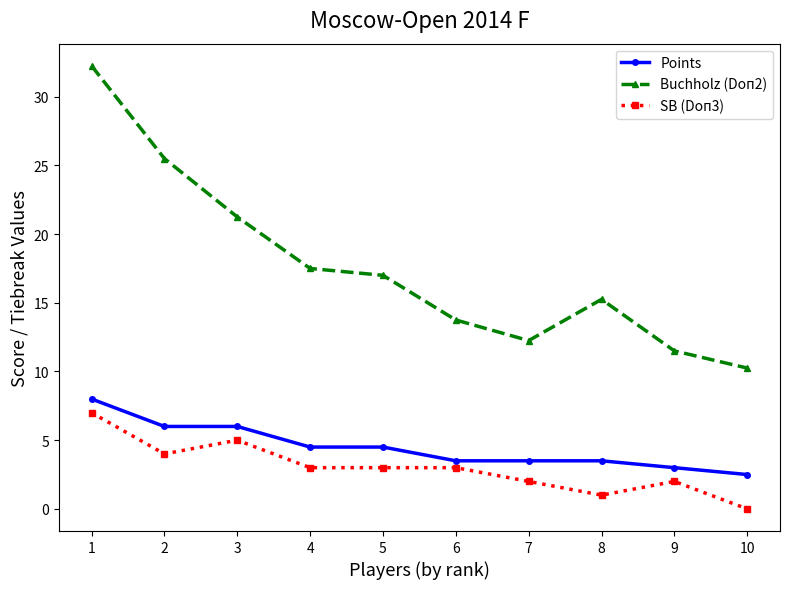

Which series has the largest range (max minus min)?

Buchholz (Doп2)